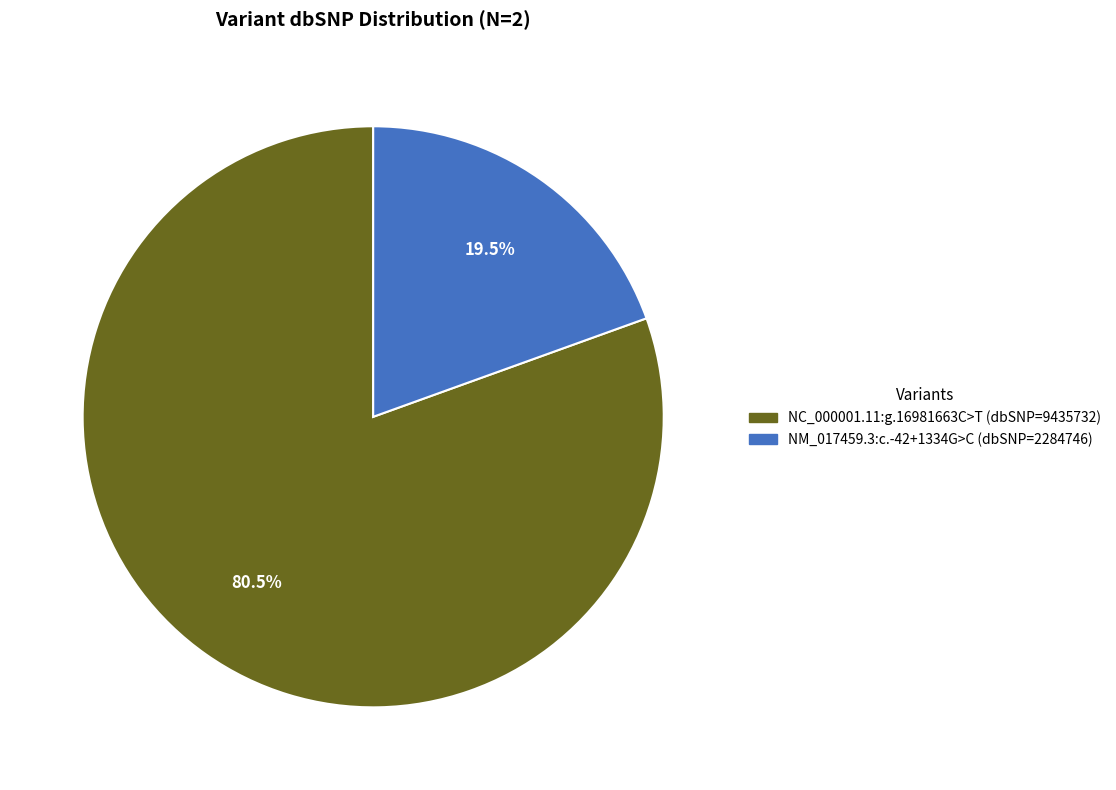

Is NM_017459.3:c.-42+1334G>C the majority of the pie?

No